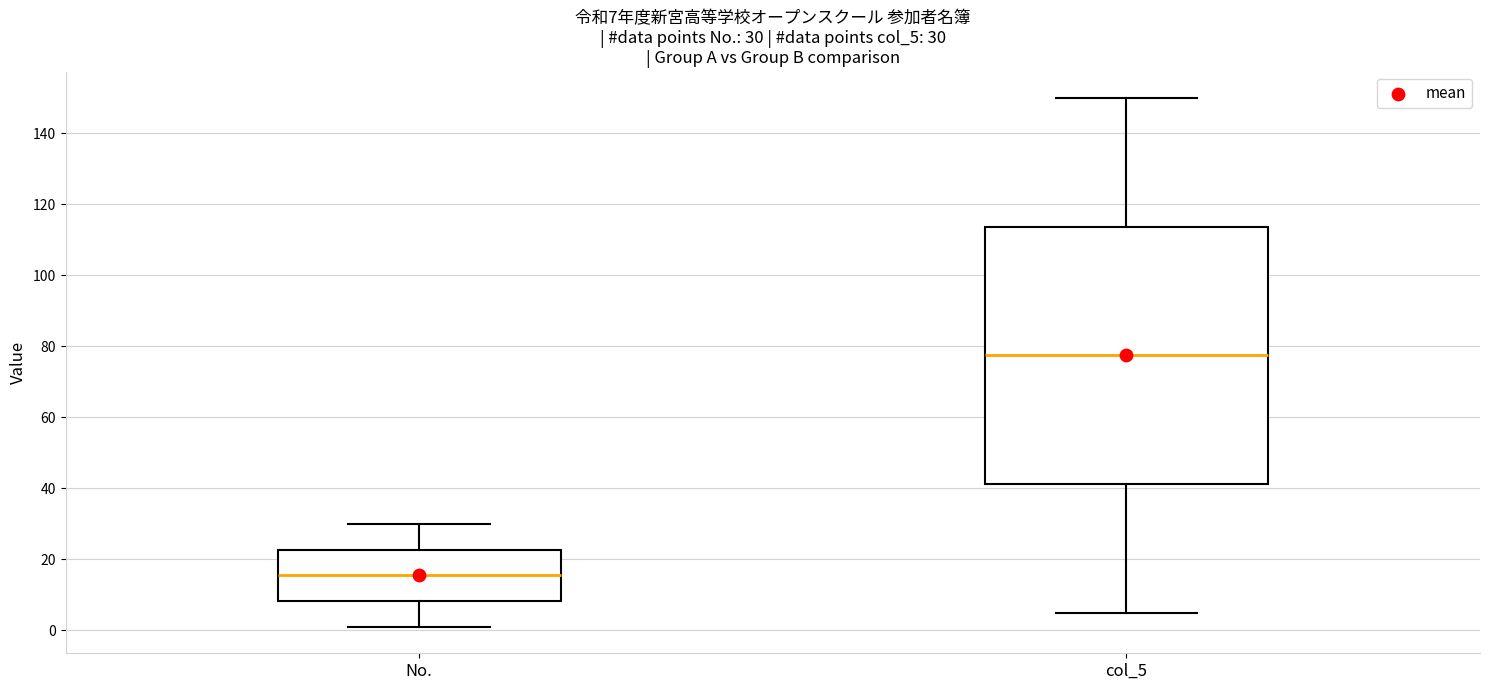

Comparing the boxes themselves (not the whiskers), which one is the tallest?

col_5